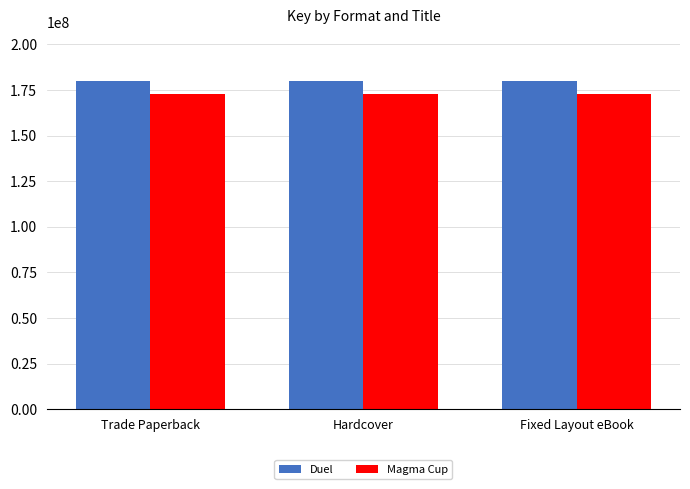

Is the value of Magma Cup at Fixed Layout eBook greater than the value of Duel at Fixed Layout eBook?

No